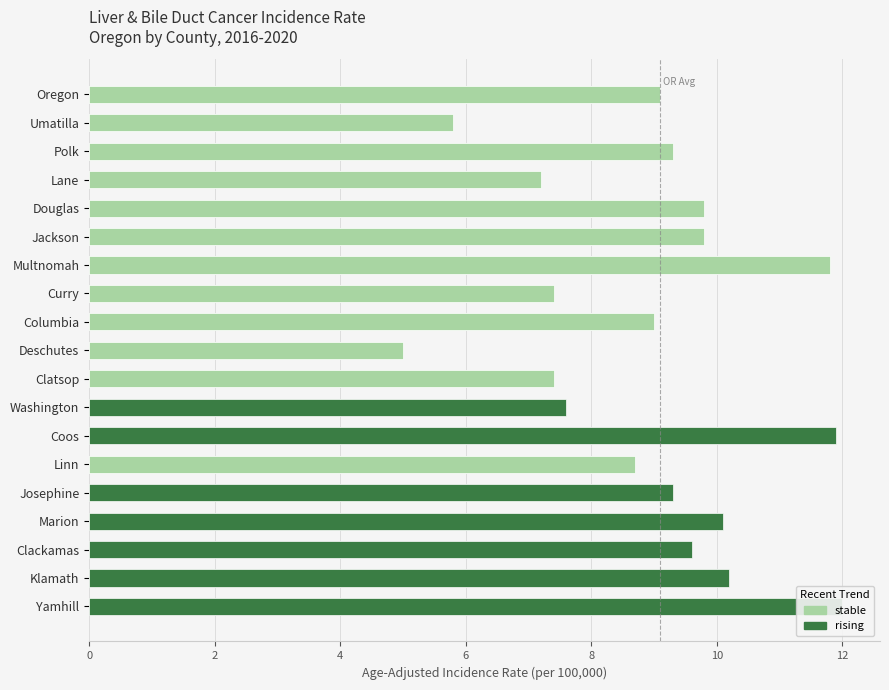

Rank the categories by value from lowest to highest.

Deschutes, Umatilla, Lane, Curry, Clatsop, Washington, Linn, Columbia, Oregon, Polk, Josephine, Clackamas, Douglas, Jackson, Marion, Klamath, Multnomah, Coos, Yamhill